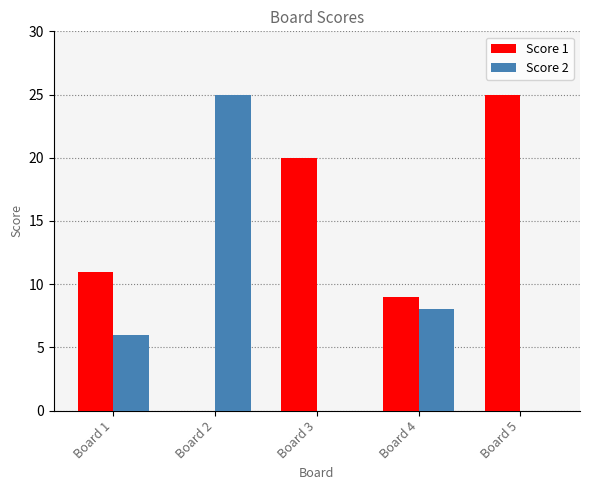

Reading left to right, transcribe all the data shown in this chart.

Score 1: Board 1=11	Board 2=0	Board 3=20	Board 4=9	Board 5=25
Score 2: Board 1=6	Board 2=25	Board 3=0	Board 4=8	Board 5=0